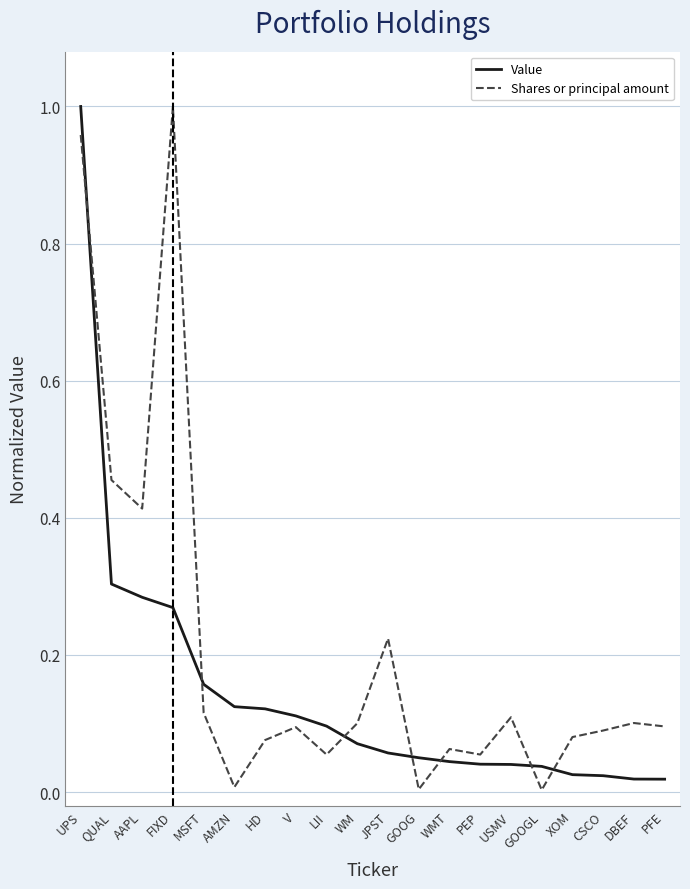

What position from the left is WM?

10